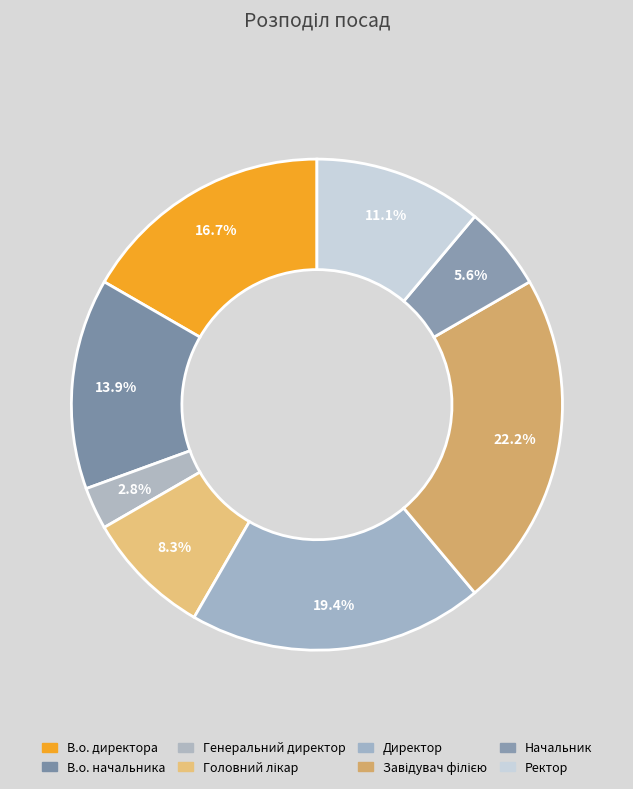

Does any single category account for the majority?

No